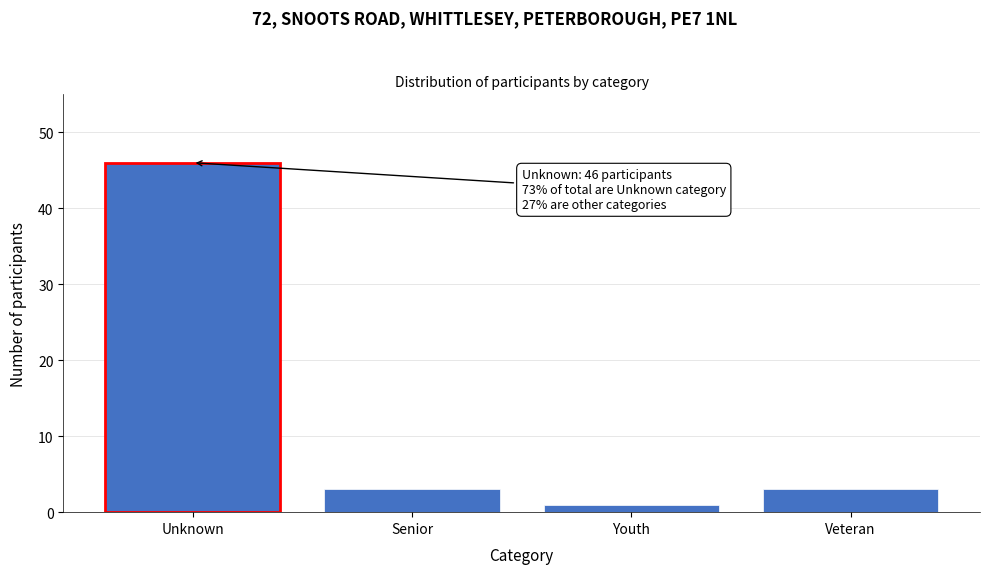

Reading left to right, extract all data points from this chart.

Unknown=46	Senior=3	Youth=1	Veteran=3